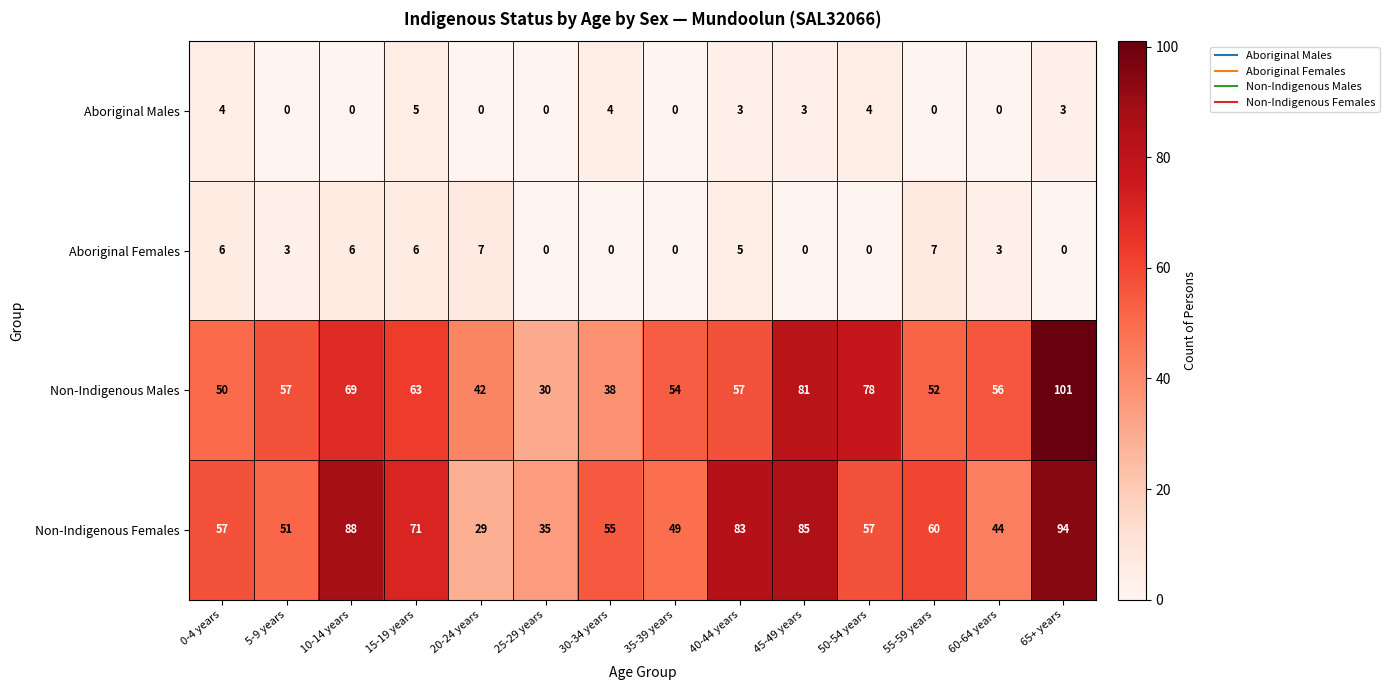

What is the difference between the maximum and second lowest values in the Non-Indigenous Females series?

59